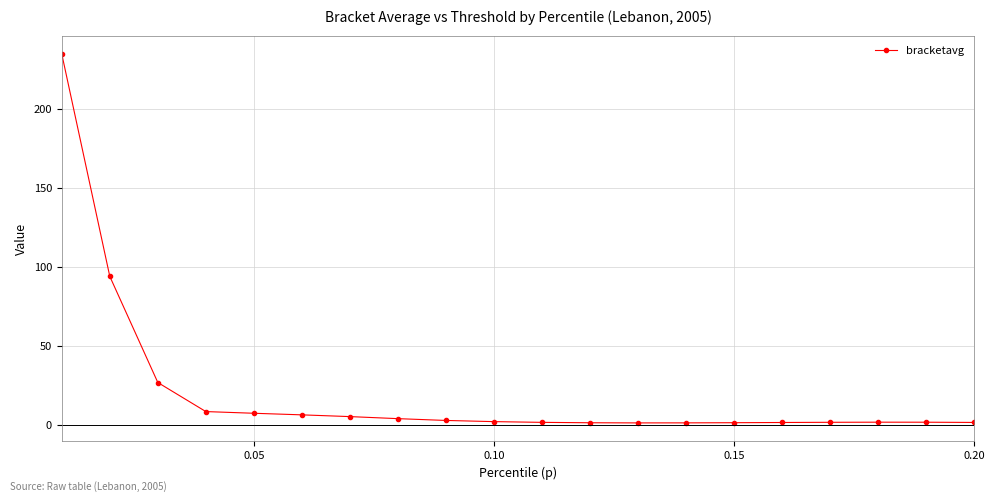

What is the difference between the second highest and minimum values?

92.6